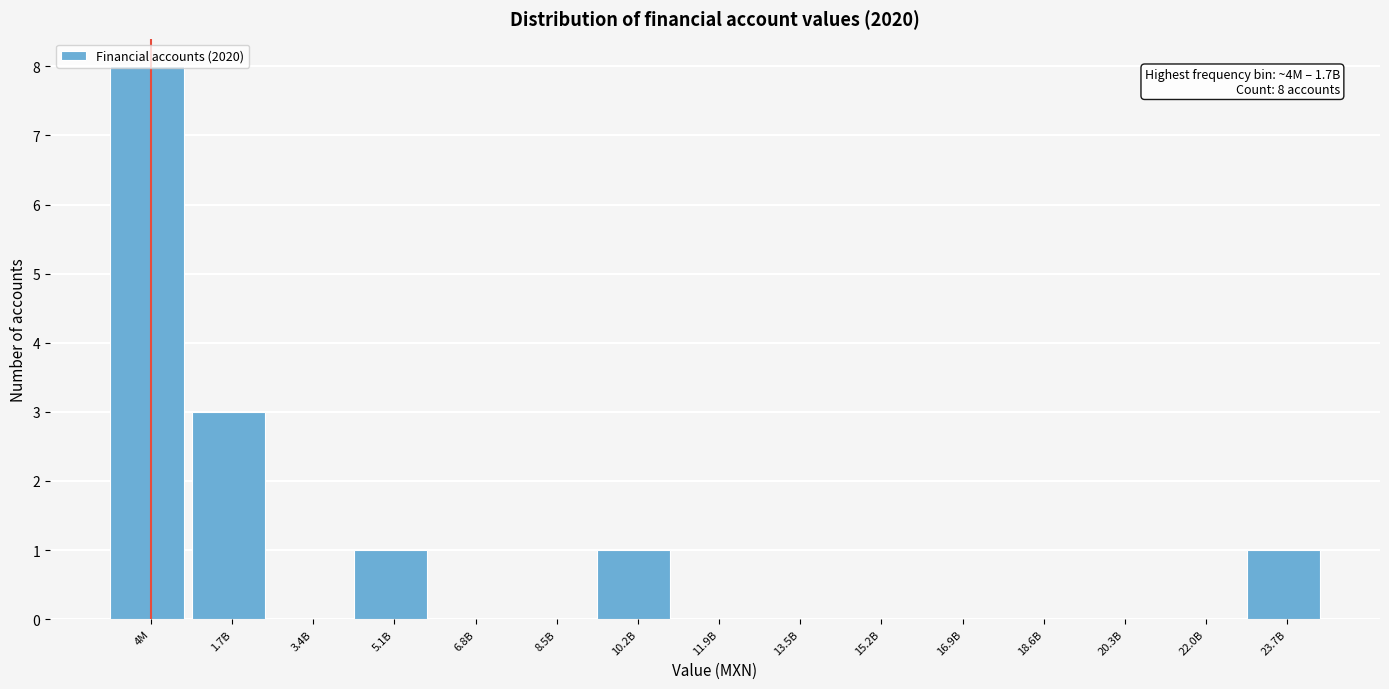

What is the maximum value shown in the chart?

8